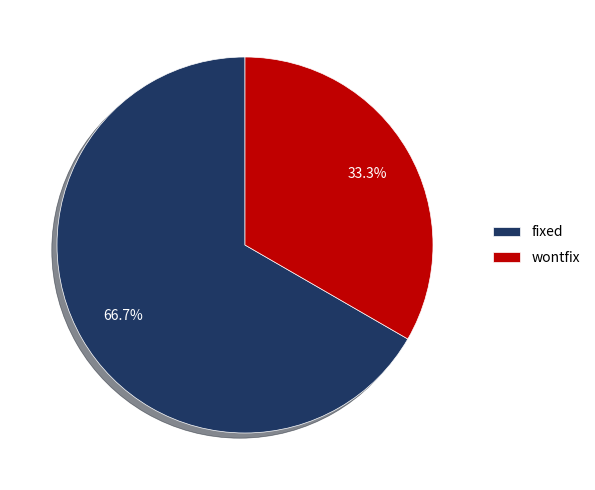

True or false: fixed accounts for 73% of the total.

False